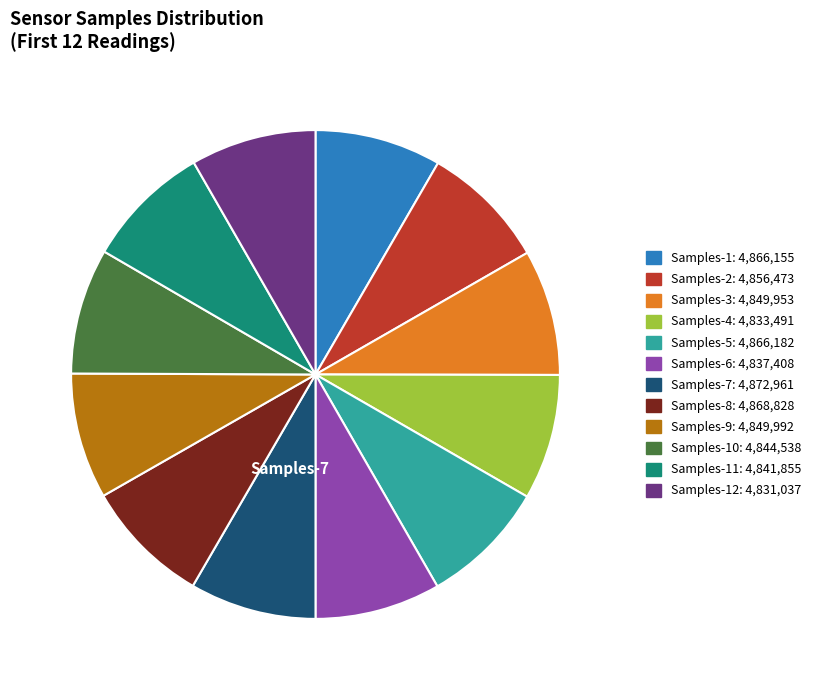

Count the number of slices in the pie.

12